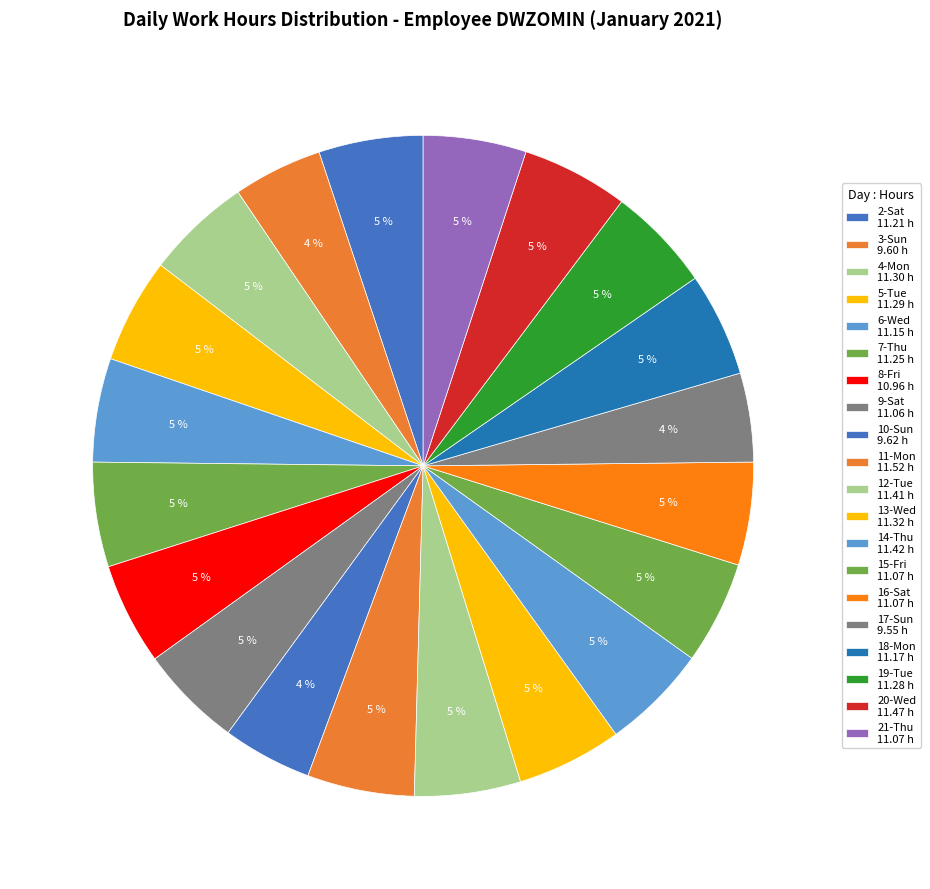

Which category has the biggest portion of the pie?

11-Mon